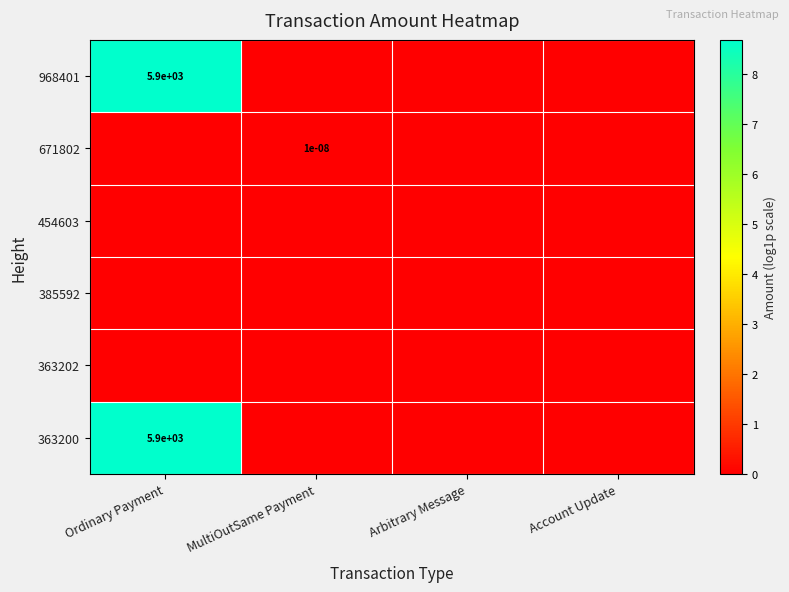

The 363200 series shows 2093.6 at Ordinary Payment. True or false?

False